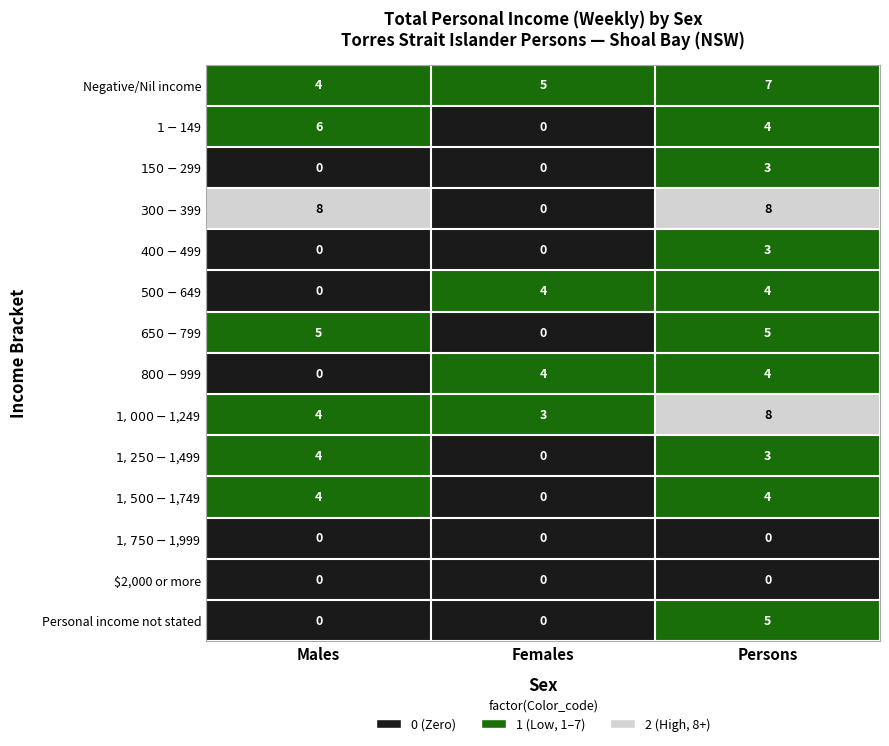

At how many categories does at least one series exceed 3?

3